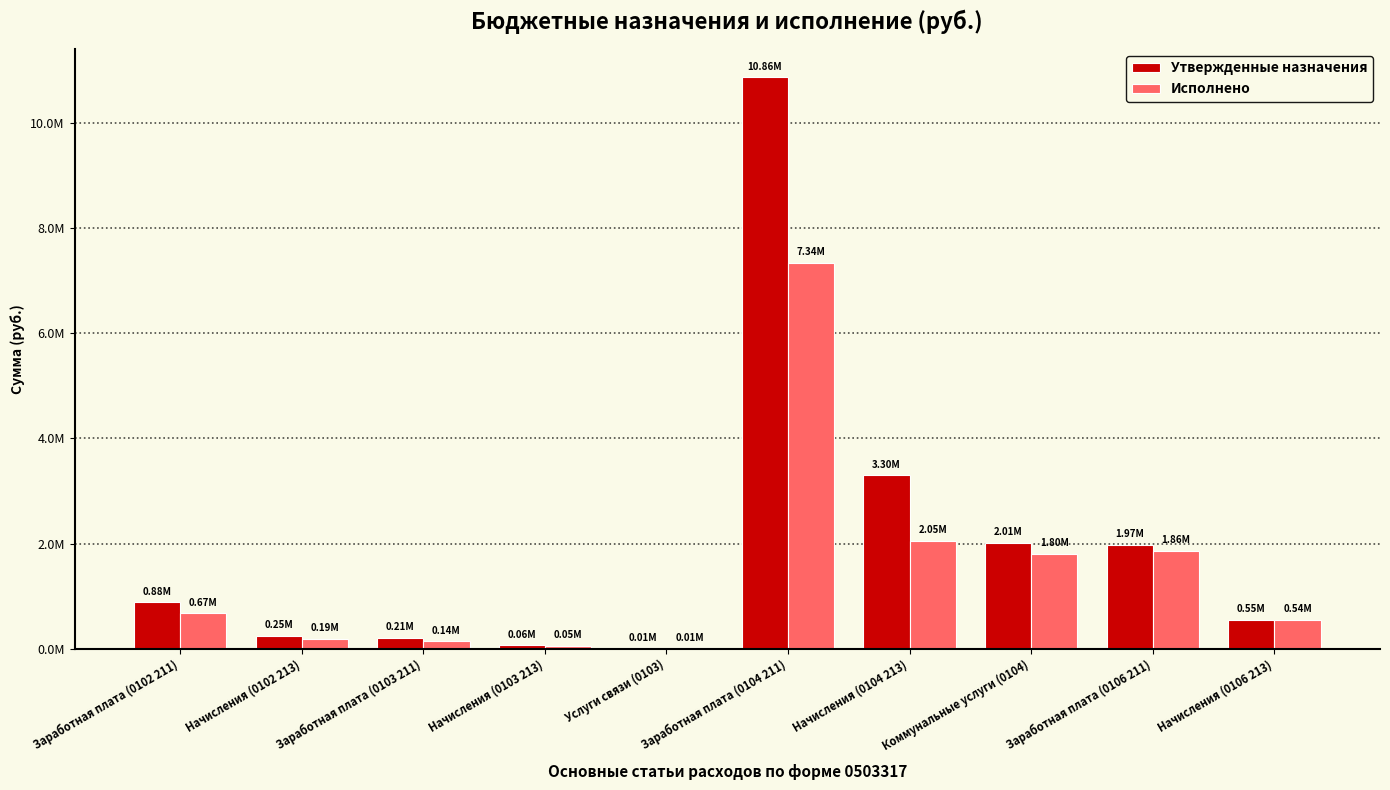

Where is Утвержденные назначения nearest to the value 5435768?

Начисления (0104 213)